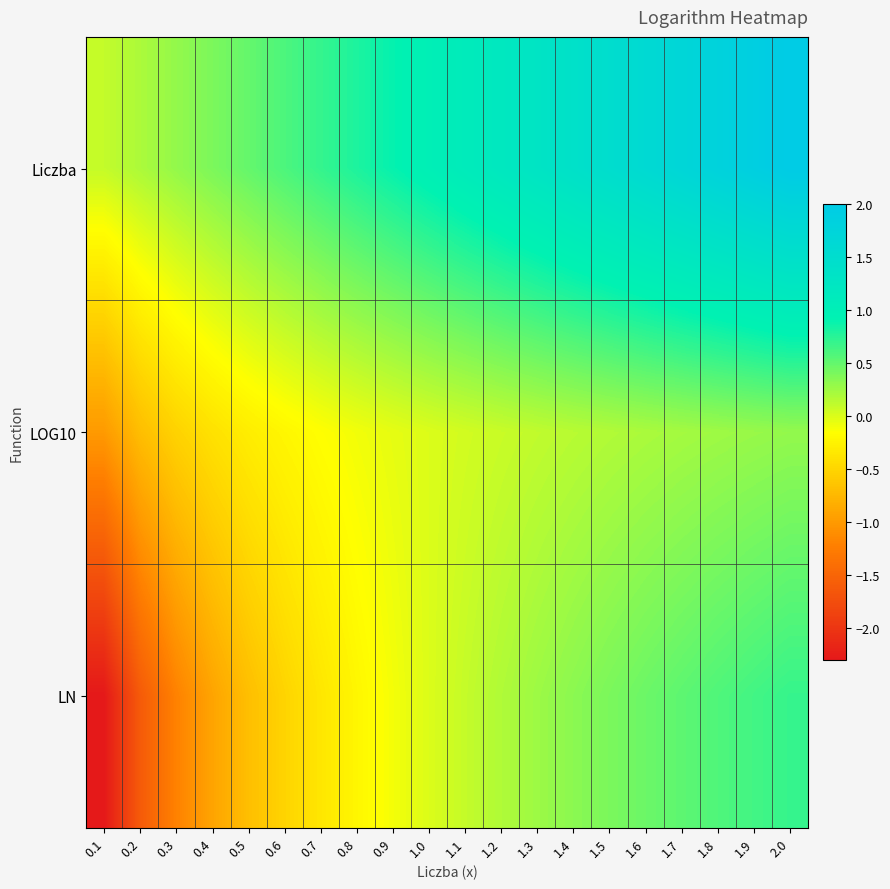

Which series has the widest spread of values?

LN